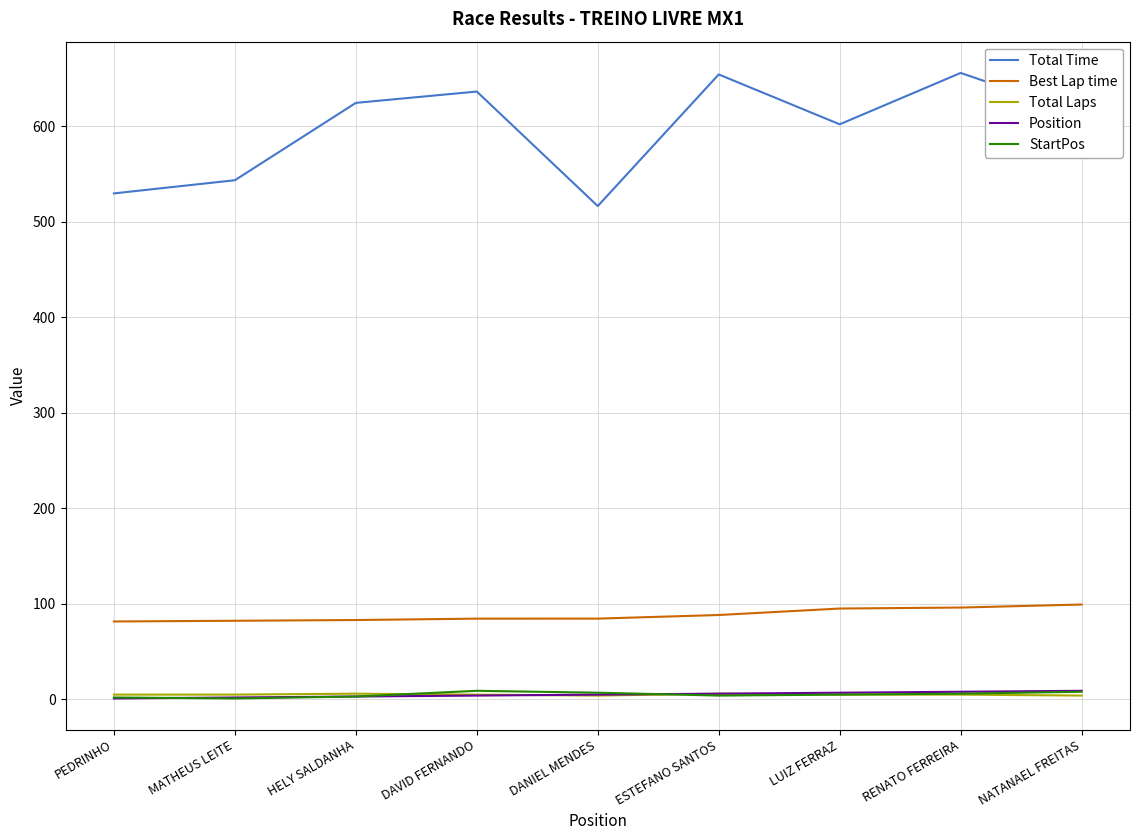

What is the greatest value displayed?

656.1